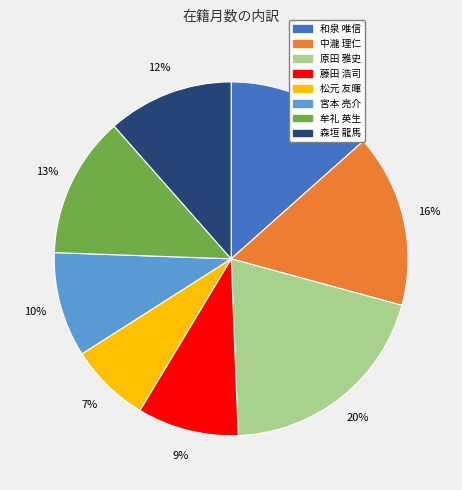

Which slice is the largest?

原田 雅史